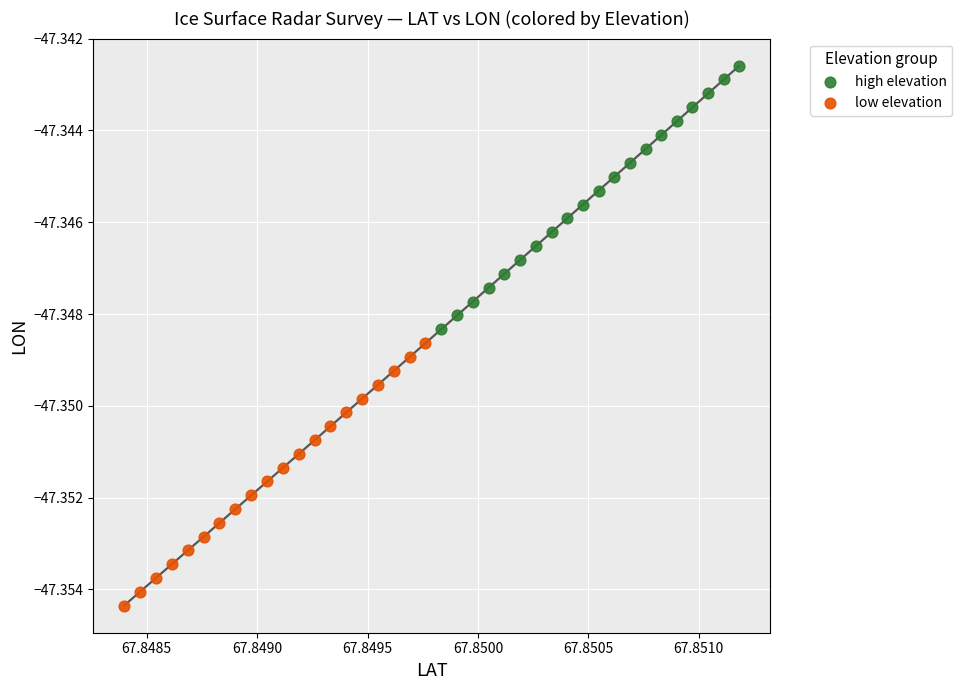

Which series contains the lowest Y value?

low elevation